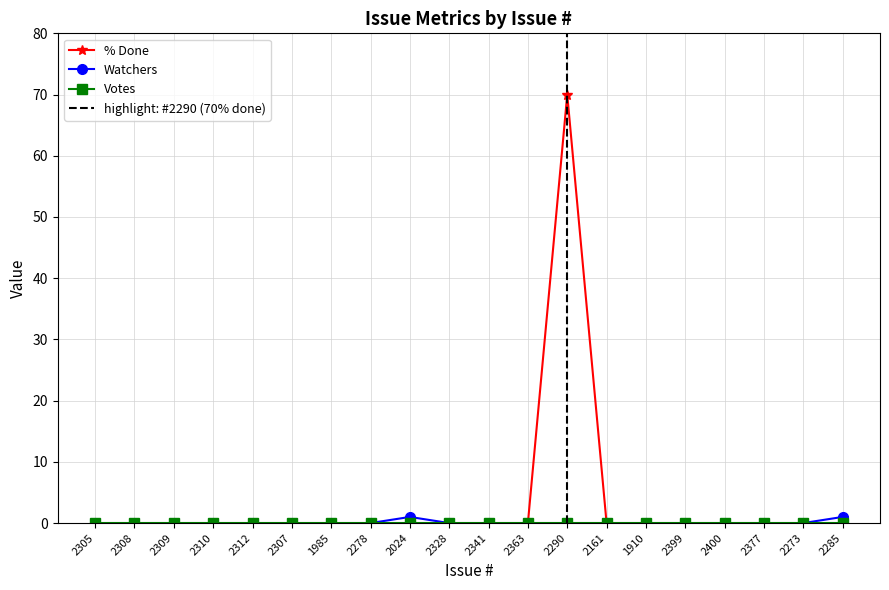

The value of % Done at 2328 is 0. True or false?

True